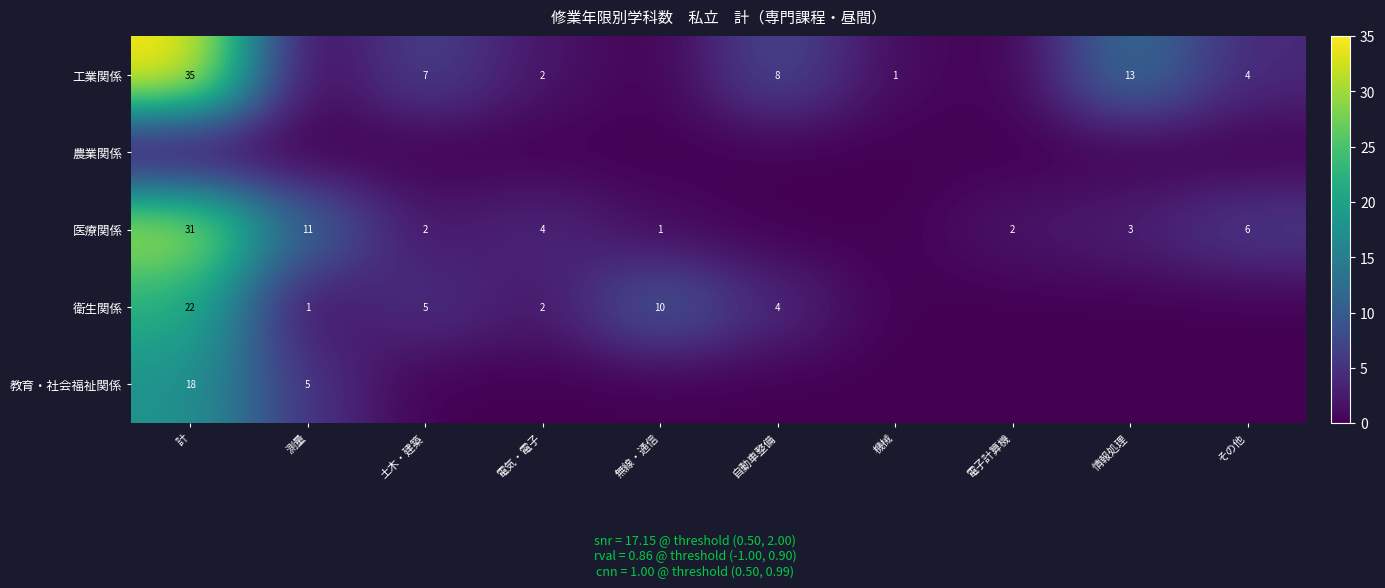

How many series are shown in this chart?

5